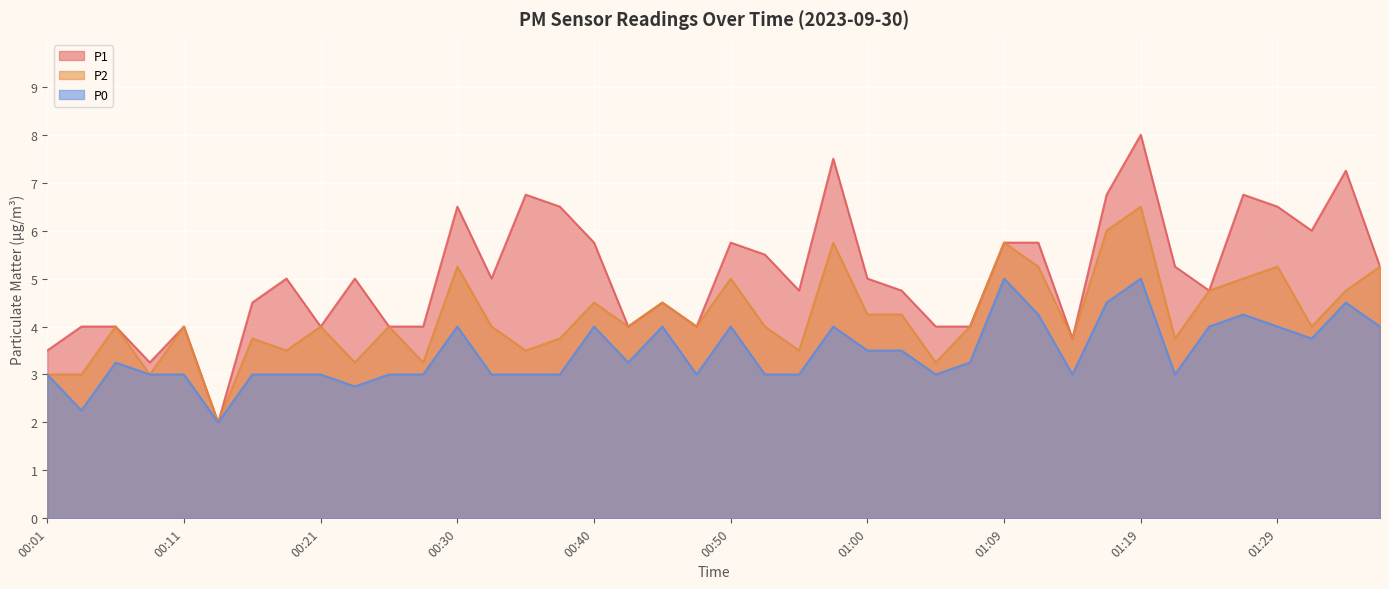

Which category has the highest value in the P1 series?

01:19